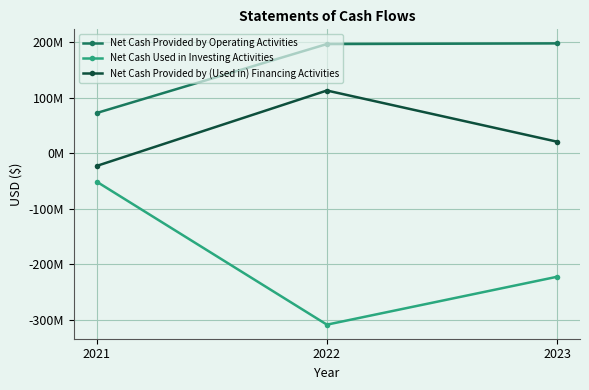

What are all the series names shown in the legend?

Net Cash Provided by Operating Activities, Net Cash Used in Investing Activities, Net Cash Provided by (Used in) Financing Activities